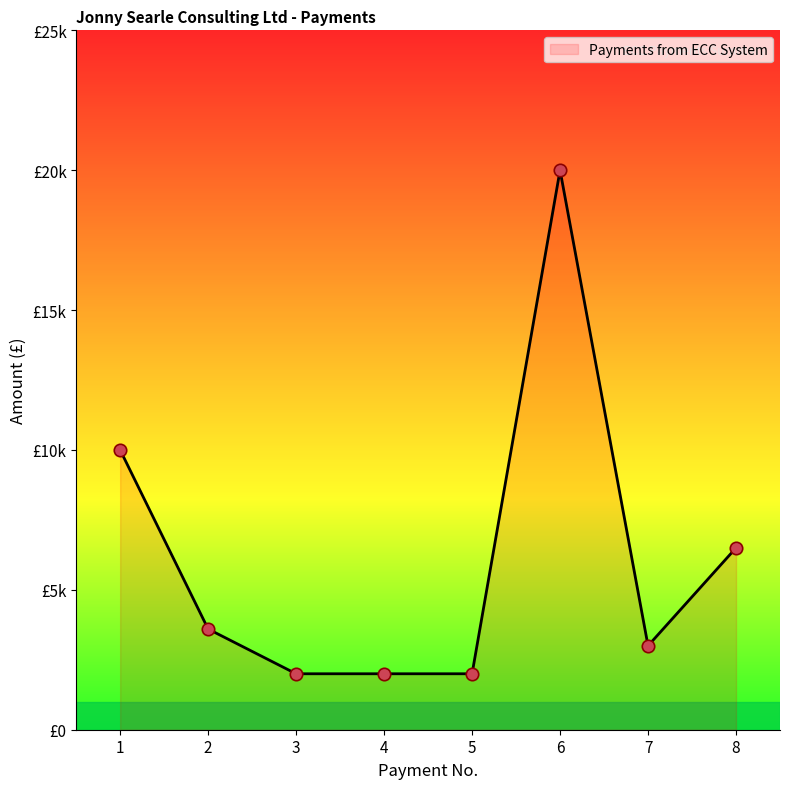

Between 5 and 7, which is larger?

7